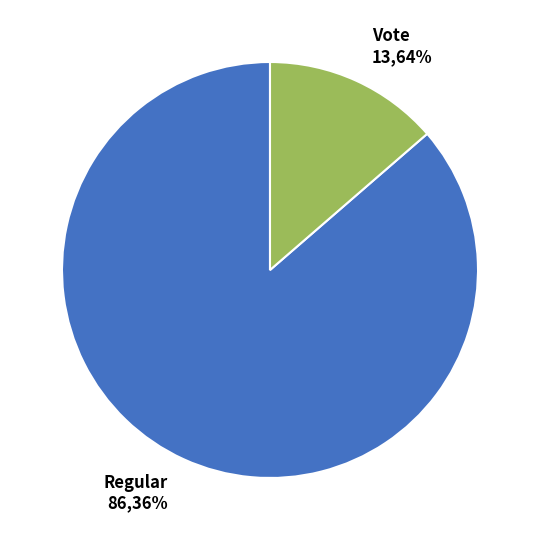

To the nearest percent, what is the difference between the Vote and Regular slice percentages?

73%